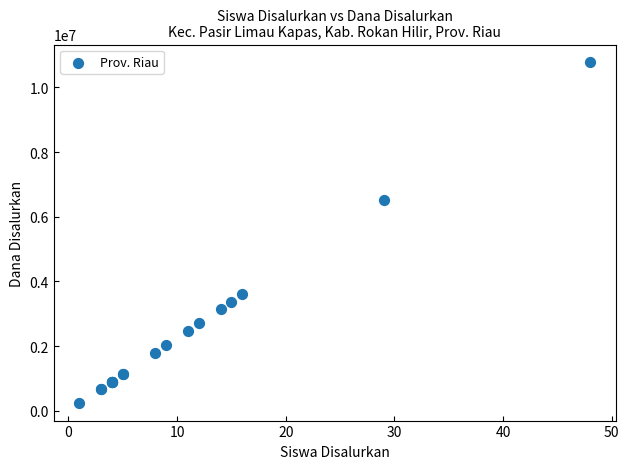

What Y value in the scatter plot is closest to 5512500?

6525000